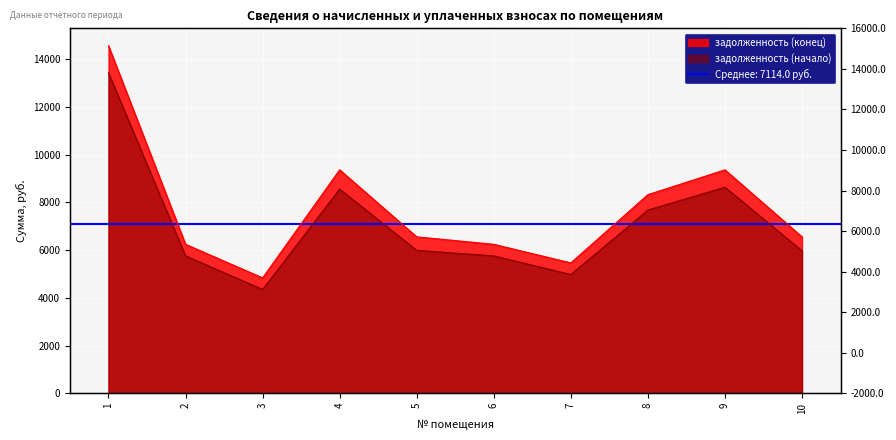

What is the sum of all задолженность (конец) values?

77555.3